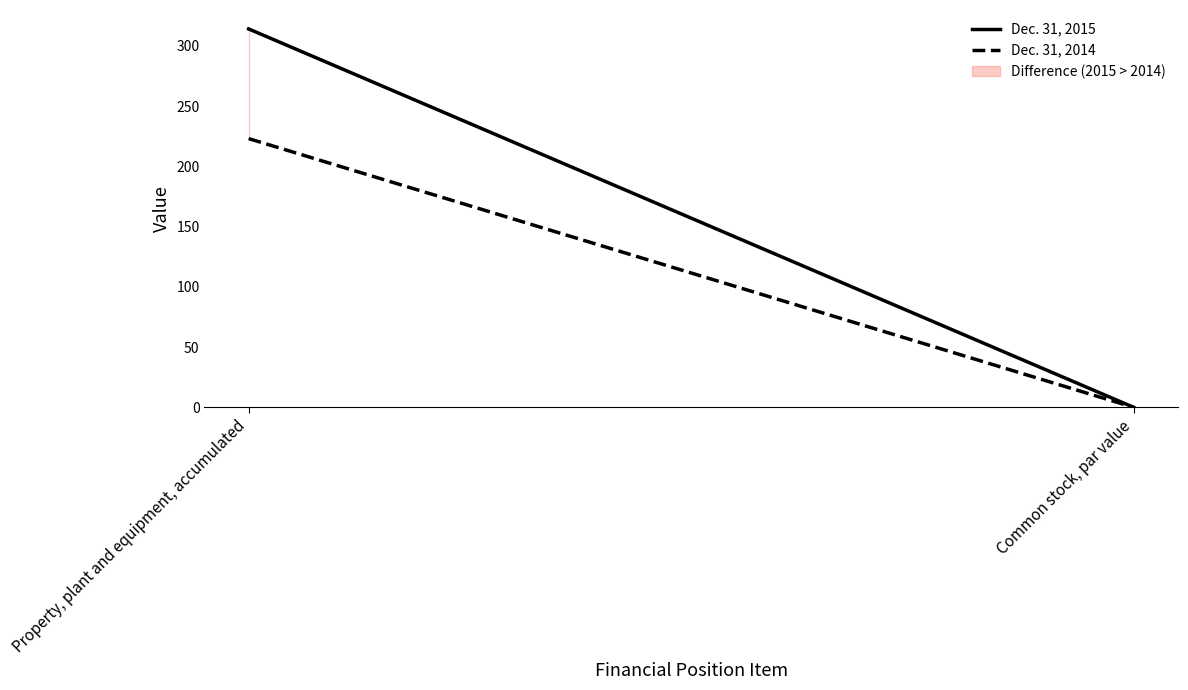

Which series changed the most between Property, plant and equipment, accumulated and Common stock, par value?

Dec. 31, 2015